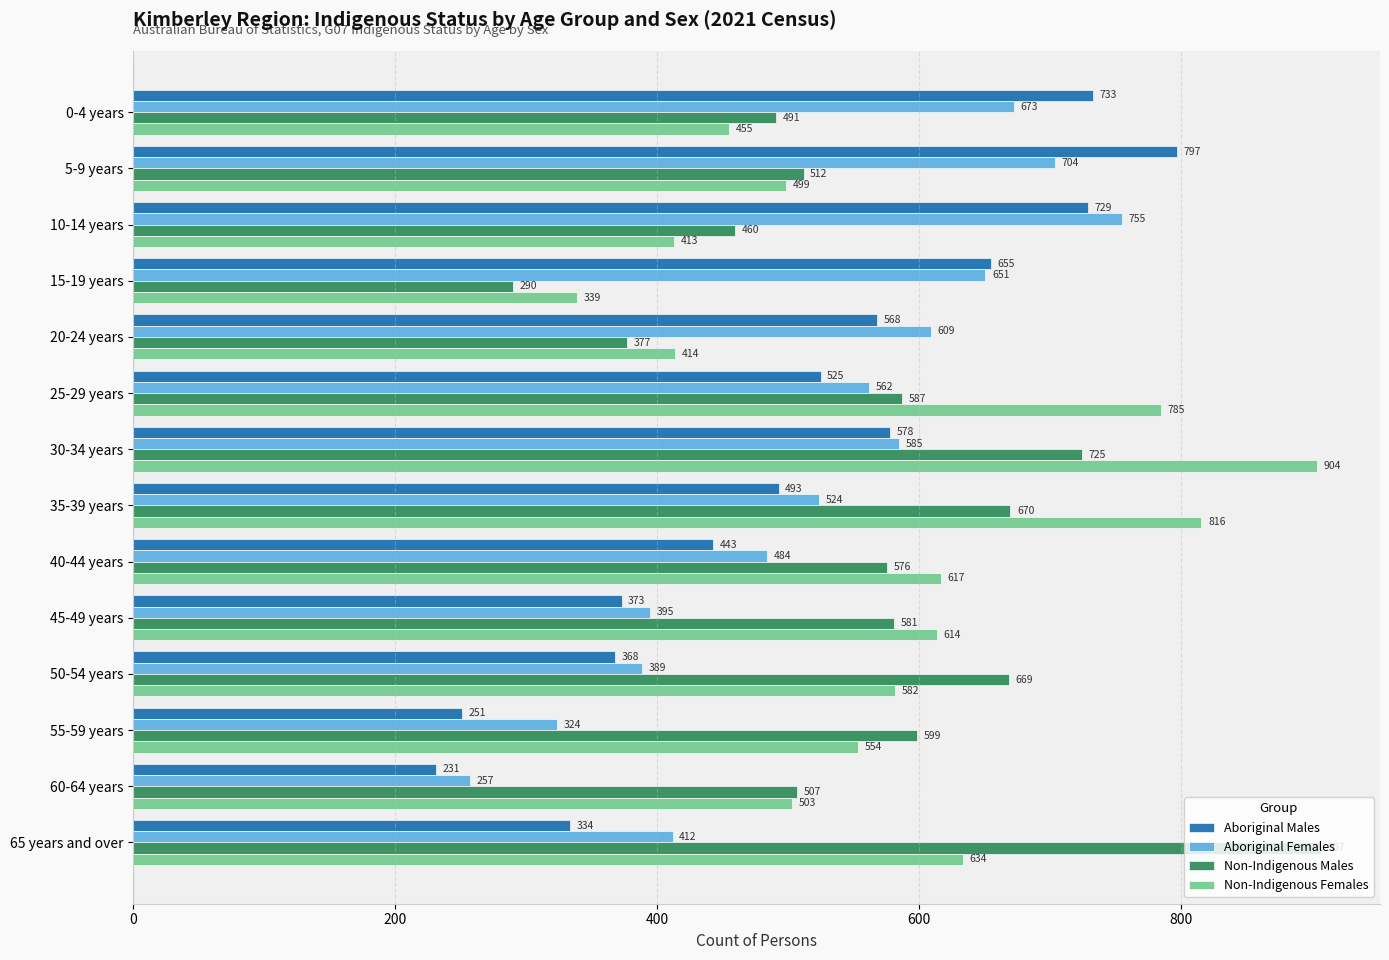

At which category does the chart reach its minimum across all series?

60-64 years